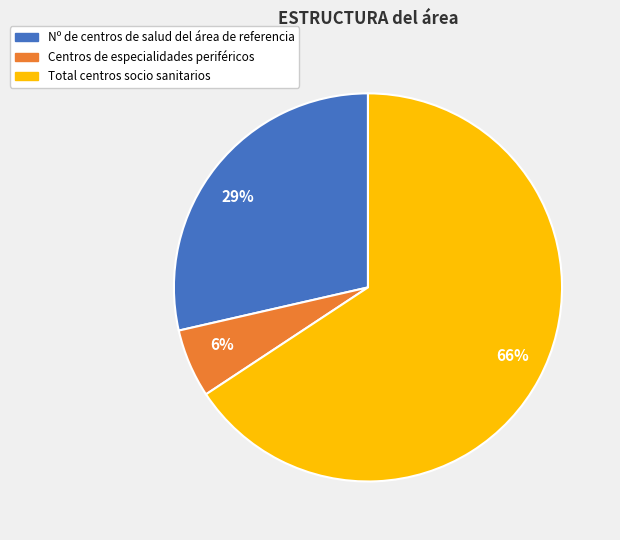

Between Nº de centros de salud del área de referencia and Centros de especialidades periféricos, which is larger?

Nº de centros de salud del área de referencia